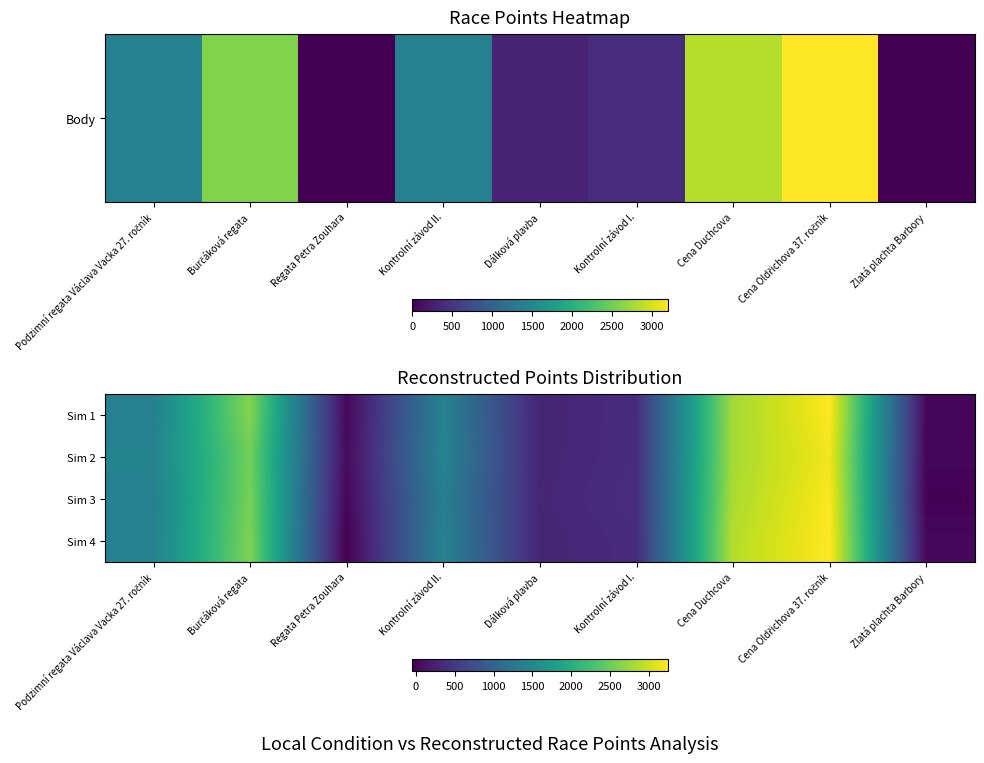

Which series has the widest spread of values?

Sim 4